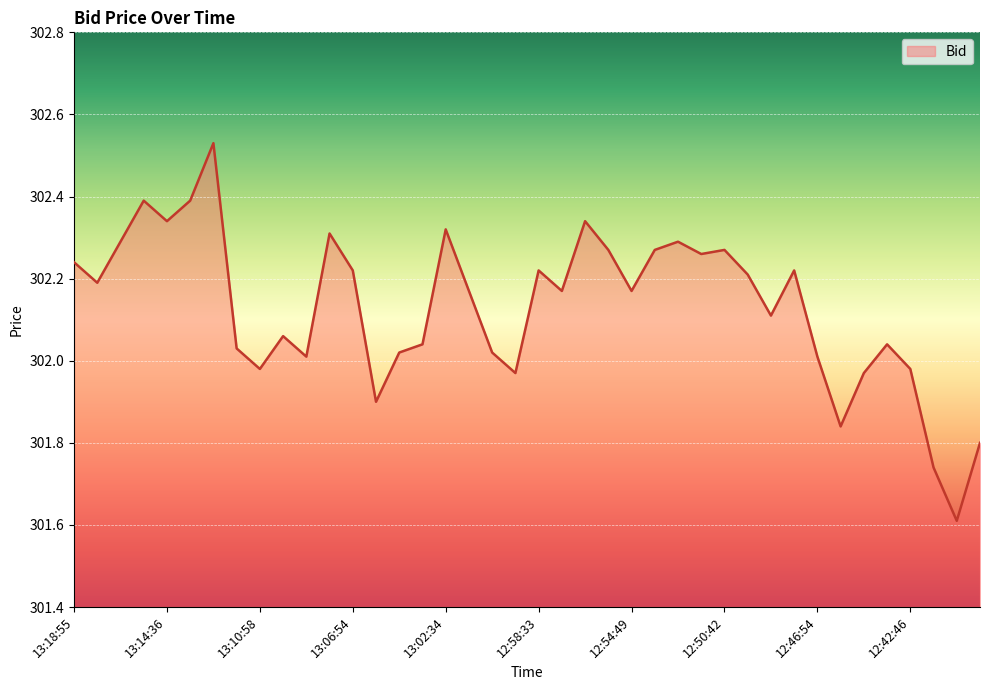

What is the difference between the maximum and minimum values?

0.9